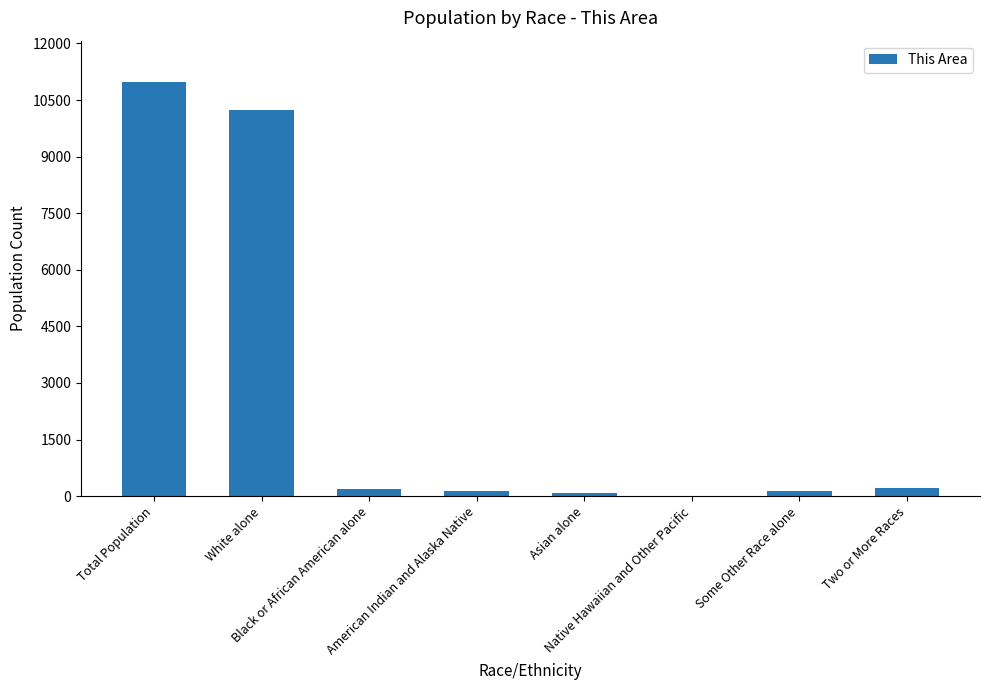

What is the greatest value displayed?

10976